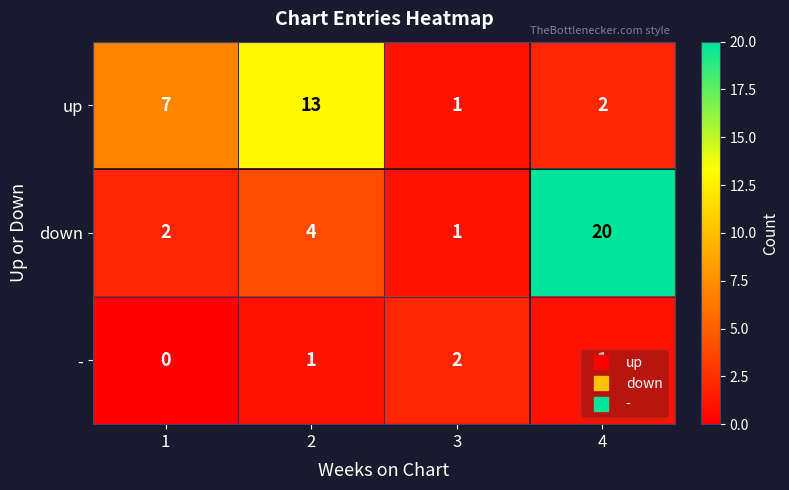

Rank the series by their maximum value, from lowest to highest.

-, up, down